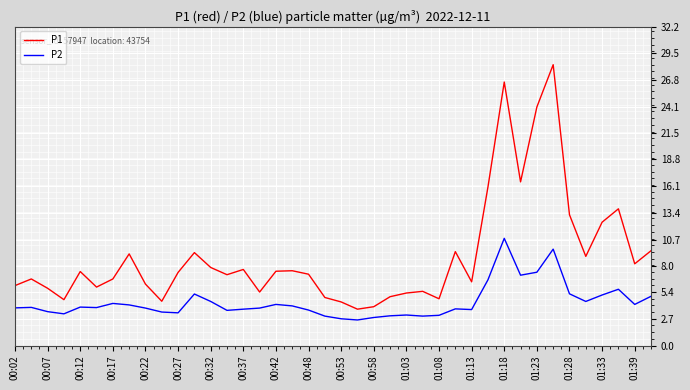

What is the sum of all P1 values?

361.3